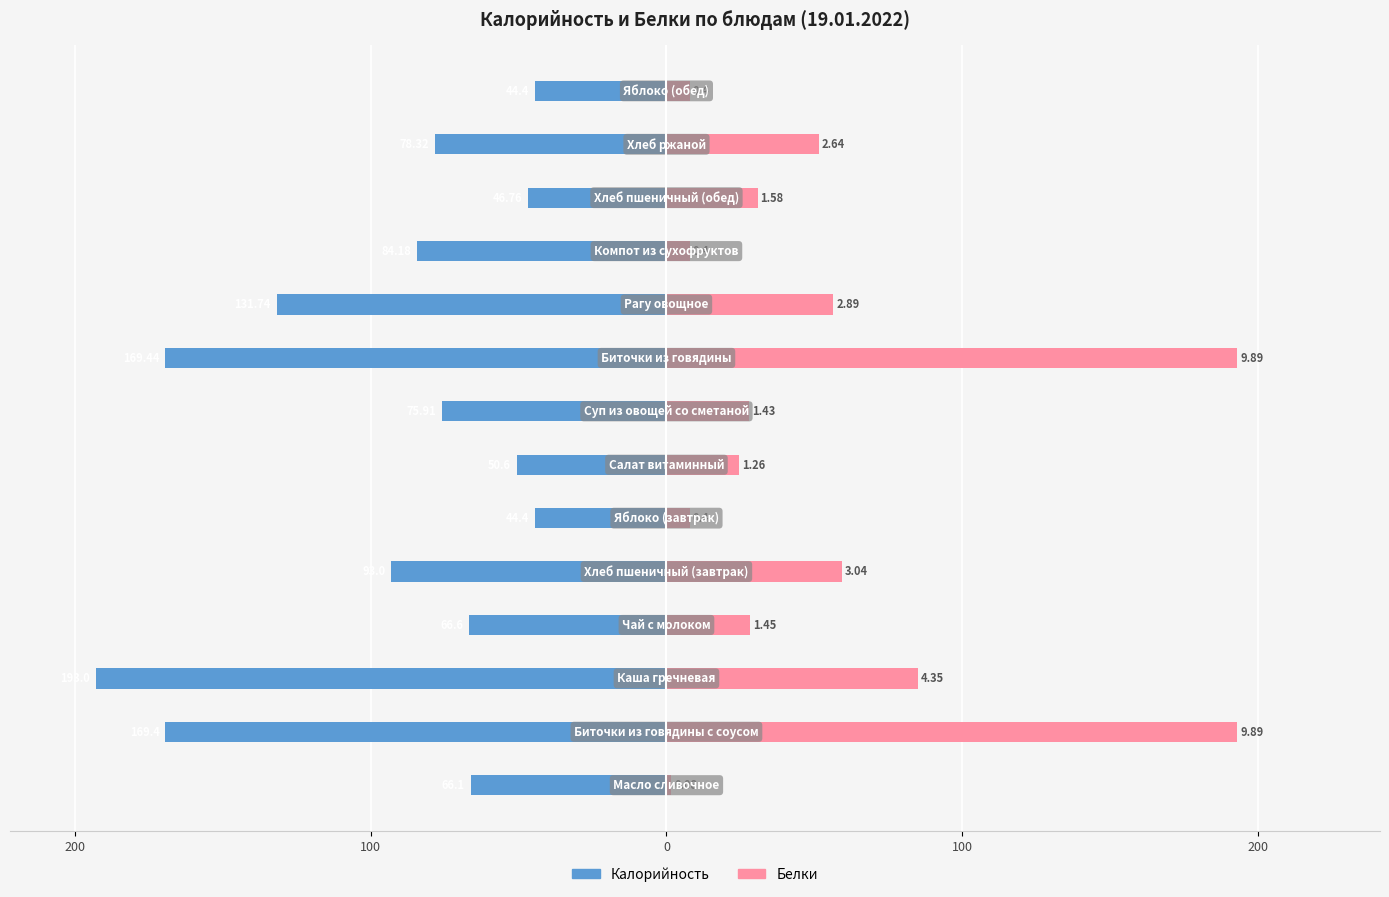

What are all the series names shown in the legend?

Калорийность, Белки